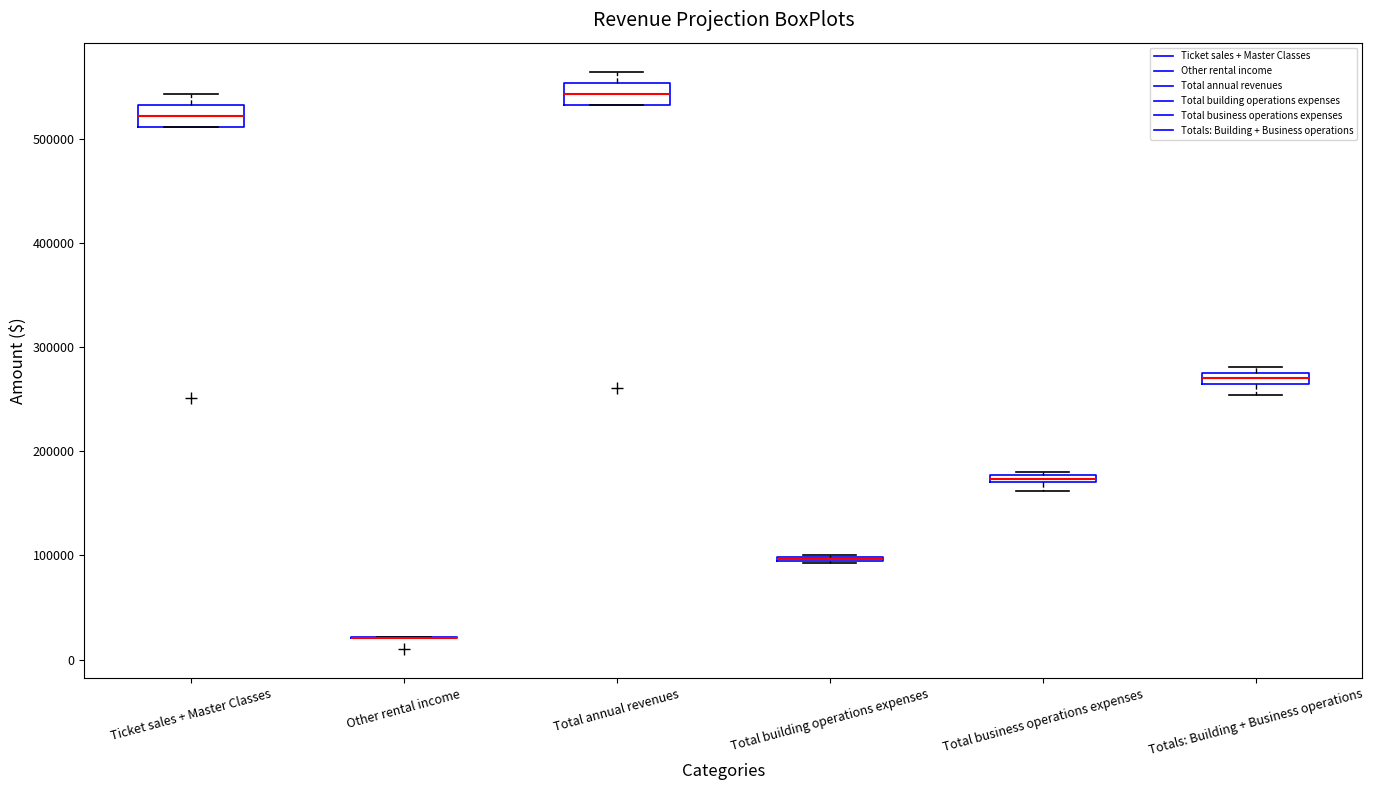

Where is the upper edge of the box for Total business operations expenses on the y-axis? The values are not printed on the chart, so give them approximately, as read against the axis.

180000